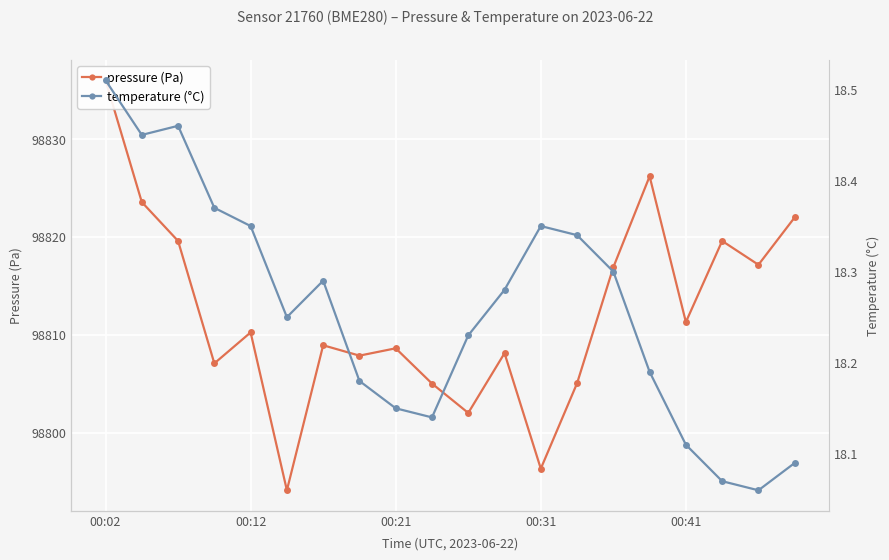

True or false: pressure (Pa) has more than 2 points higher than both neighbors.

True